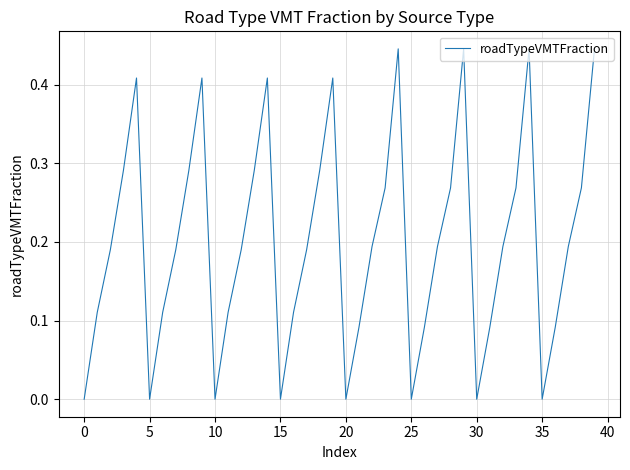

What is the maximum value shown in the chart?

0.4